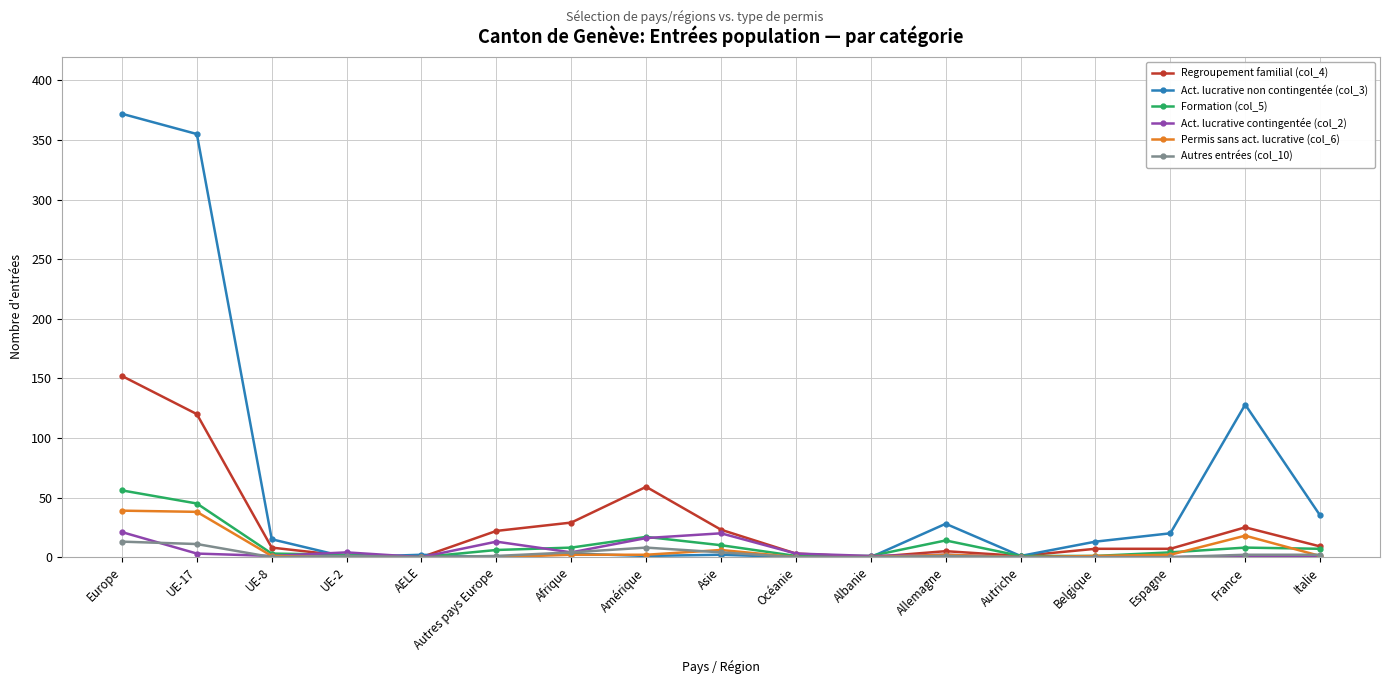

What is the label of the 1st point from the right?

Italie